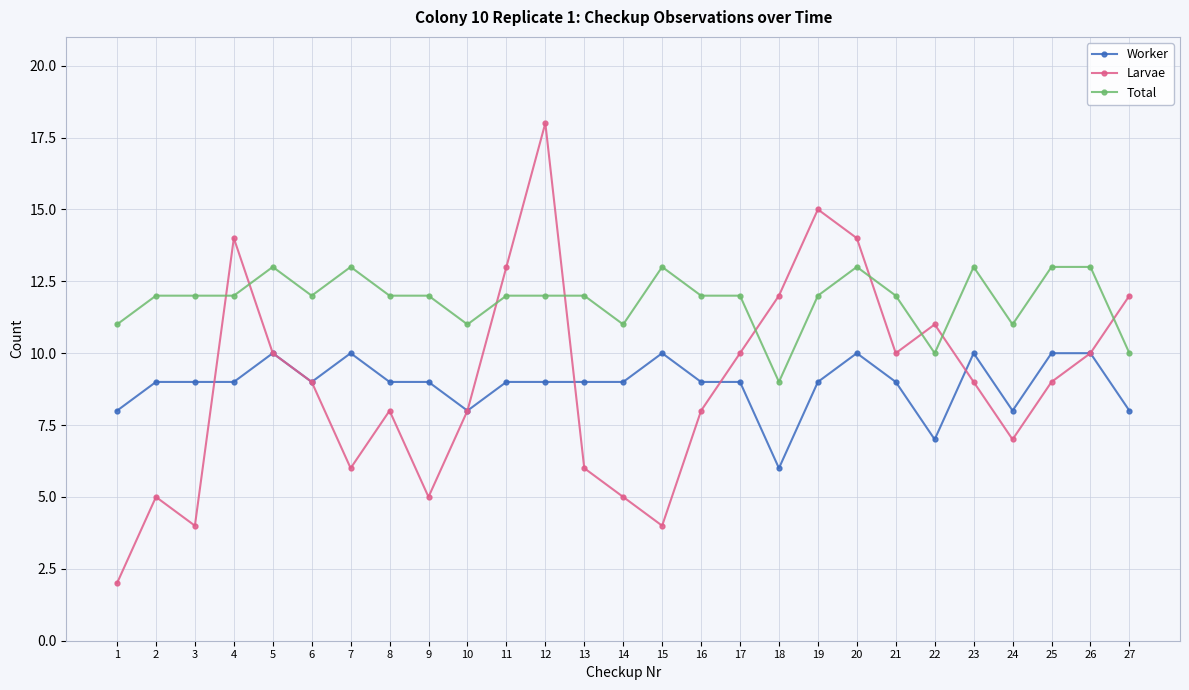

Count the number of categories in the chart.

27